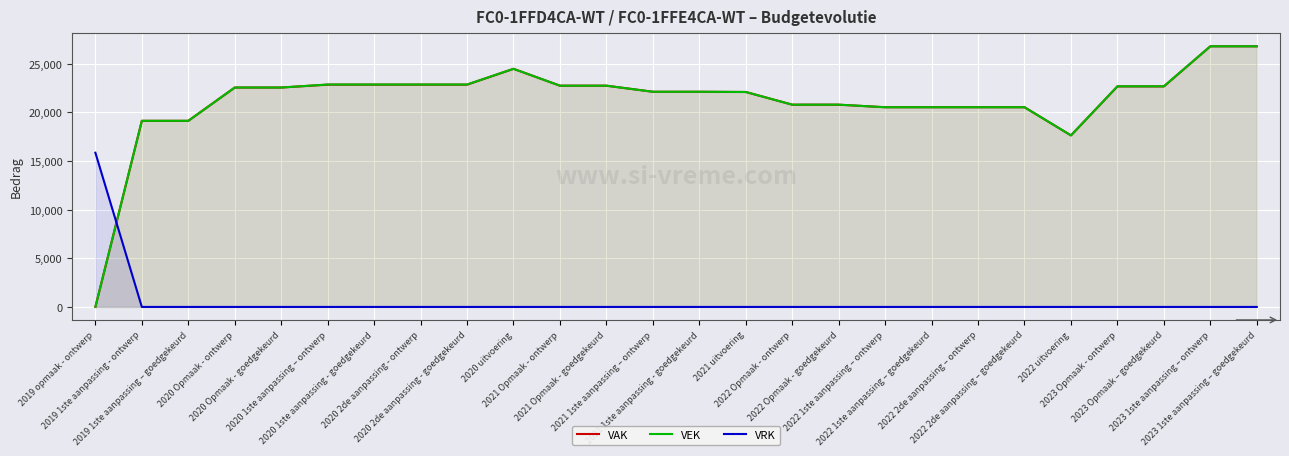

The VAK series shows 28126 at 2022 1ste aanpassing – ontwerp. True or false?

False